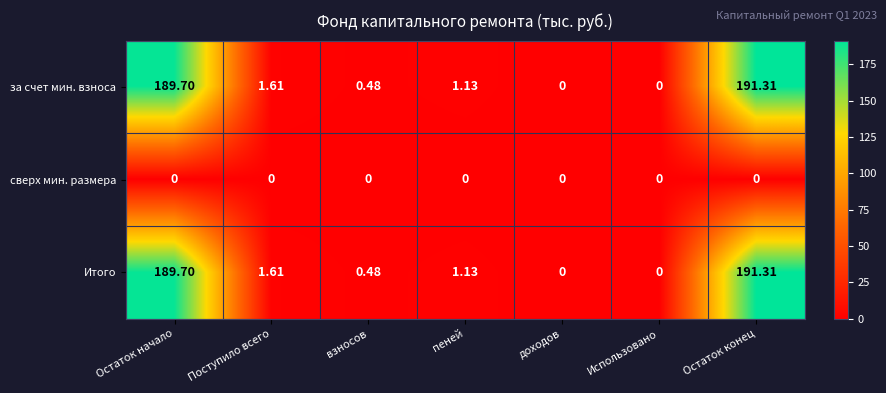

At which category does the chart reach its peak across all series?

Остаток конец